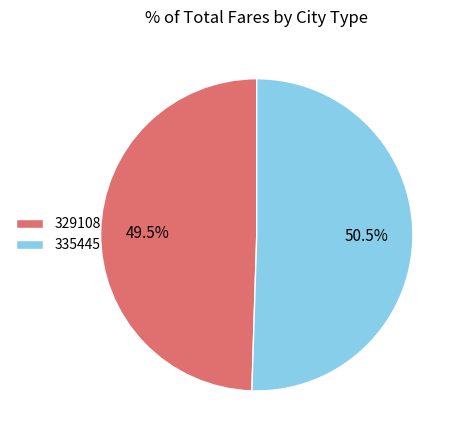

What is the smallest slice in the pie chart?

329108